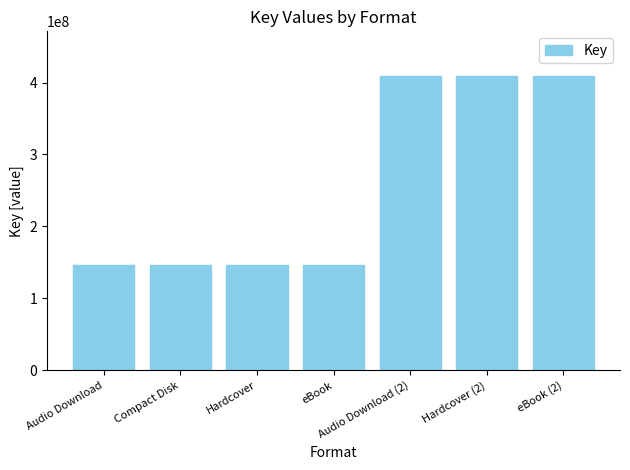

Reading left to right, transcribe all the data shown in this chart.

Audio Download=146019489	Compact Disk=146019489	Hardcover=146019489	eBook=146019489	Audio Download (2)=409716415	Hardcover (2)=409716415	eBook (2)=409716415